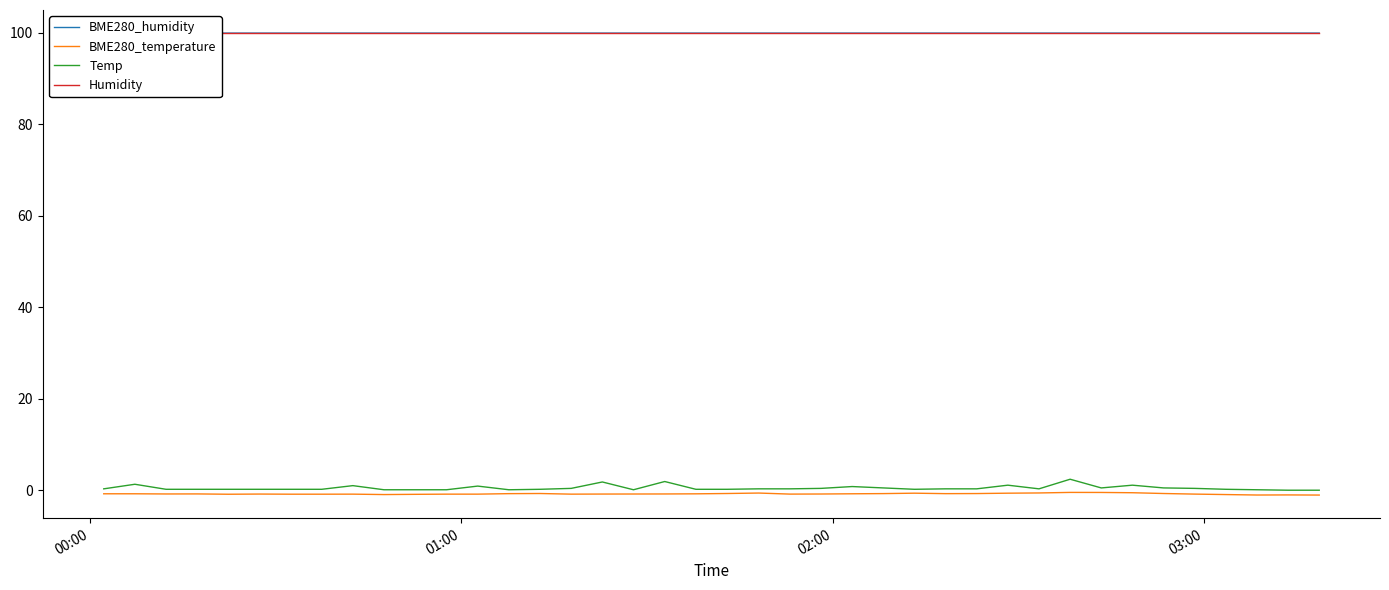

At which label is BME280_humidity closest to 94?

00:00